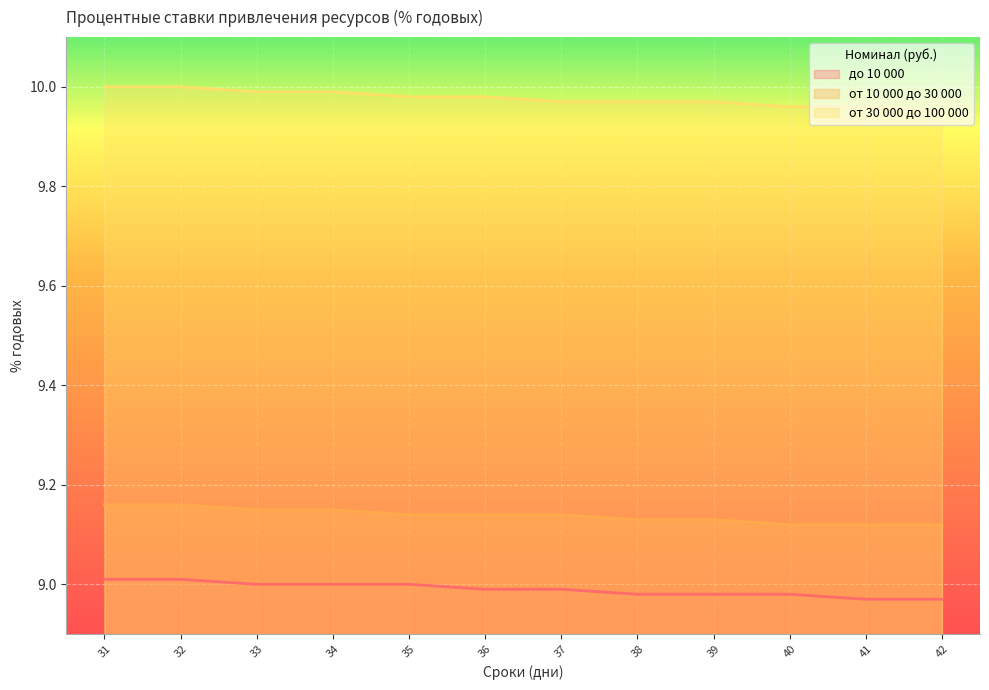

Does the chart display data point markers on the line(s)?

No